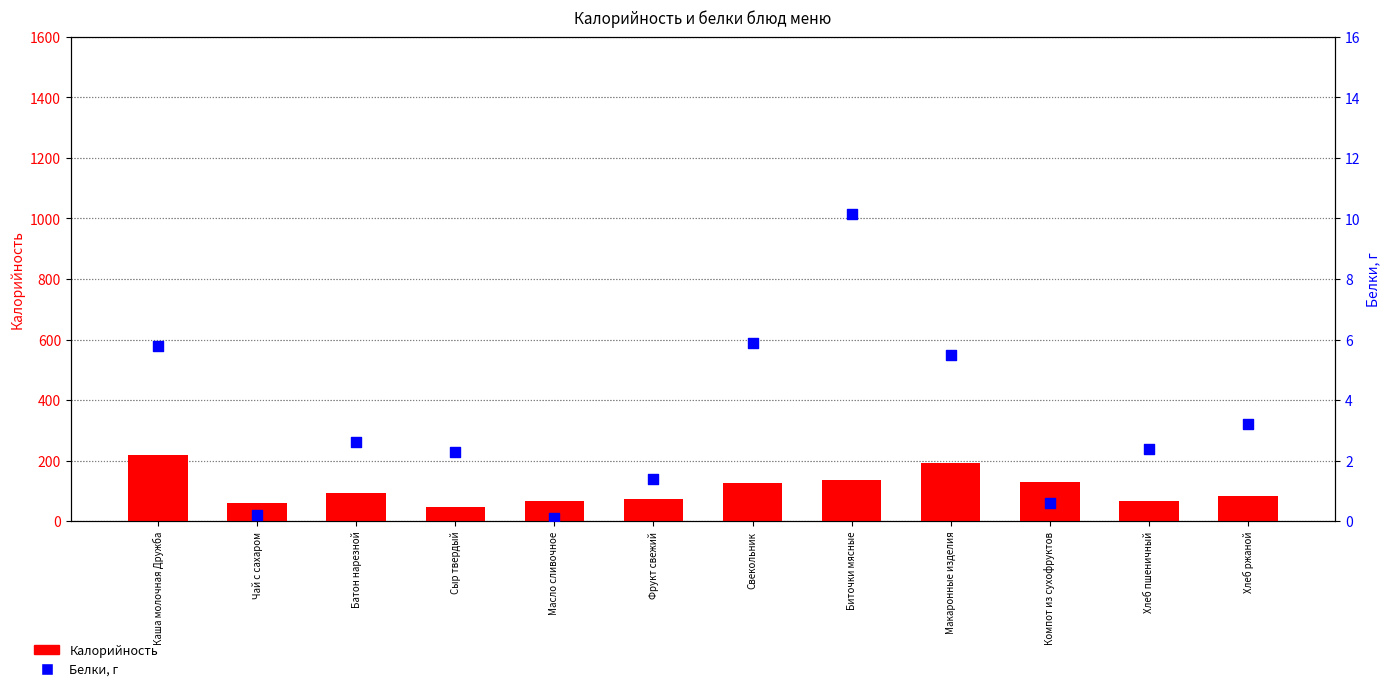

Which series has the largest Y range (max minus min)?

Калорийность